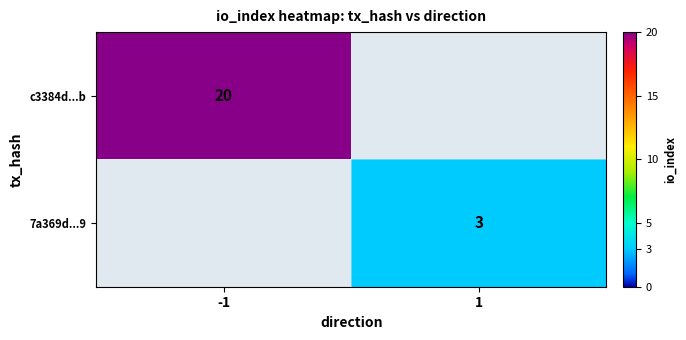

The 7a369d...9 series shows 3 at 1. True or false?

True